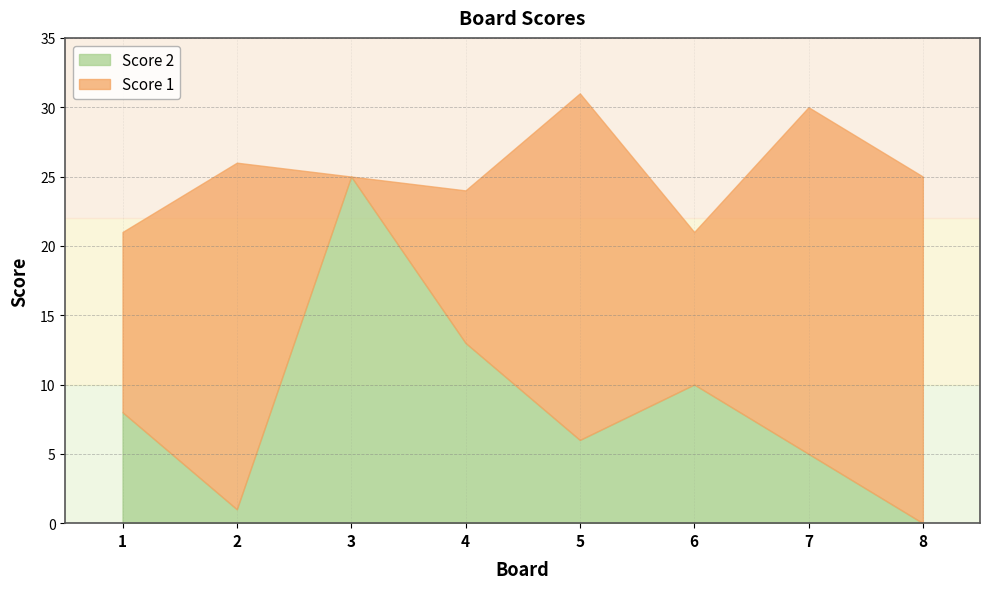

What is the difference between the Score 2 values at 1 and 2?

7